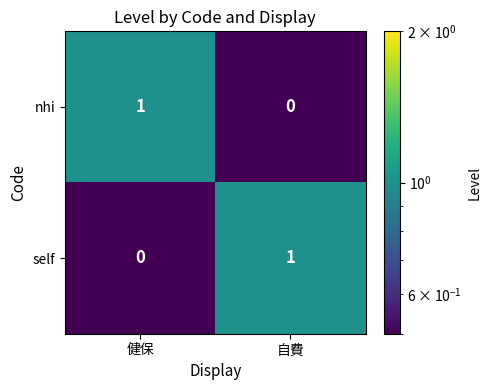

True or false: self has a value of 1 at 自費.

True